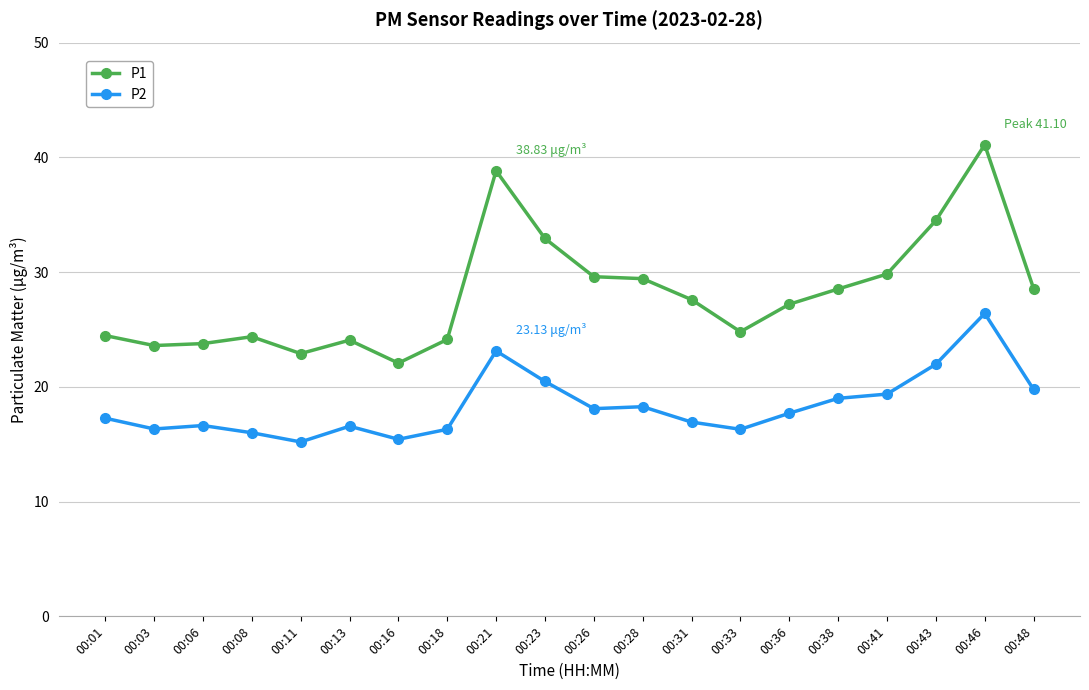

What is the difference between the maximum and second lowest values in the P1 series?

18.2